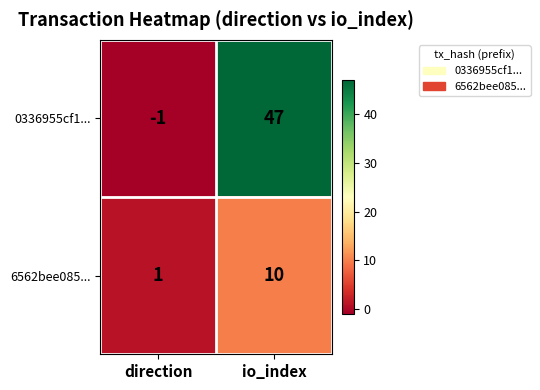

The value of 0336955cf1... at io_index is 47. True or false?

True